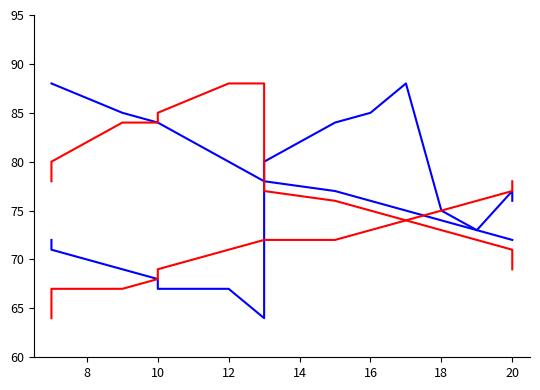

Count the number of data series in this chart.

4